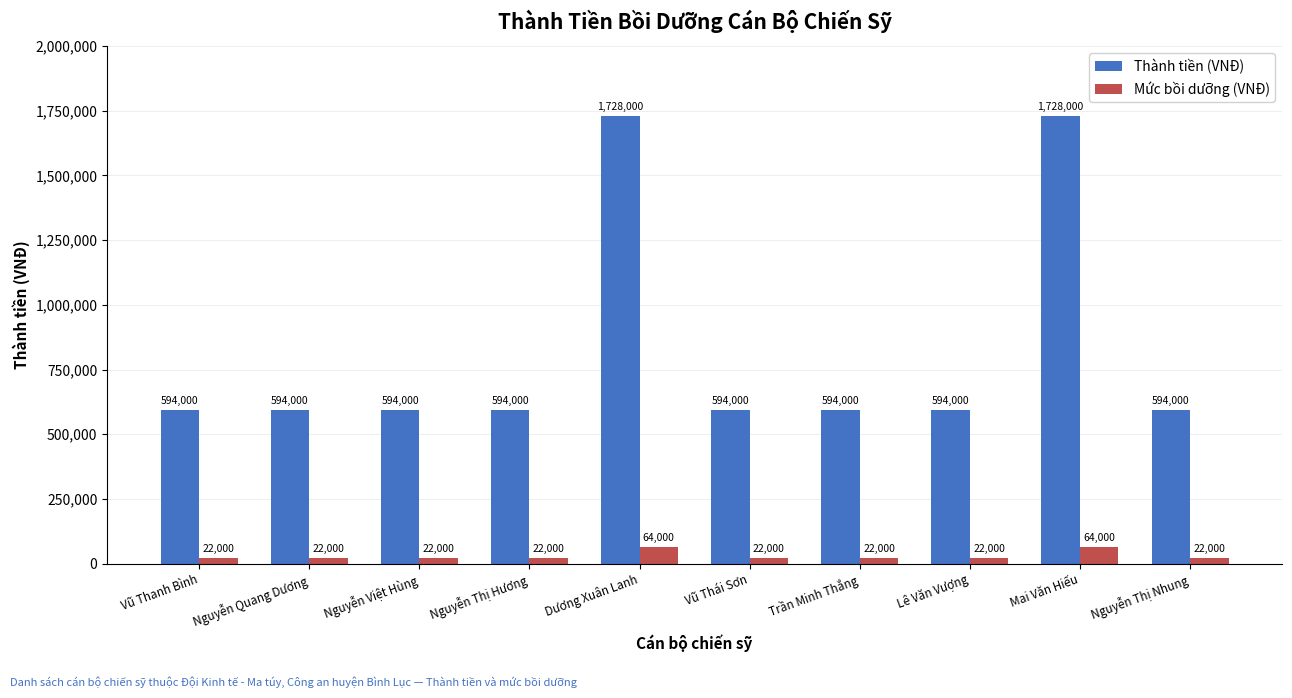

What is the highest value of the Mức bồi dưỡng (VNĐ) series?

64000